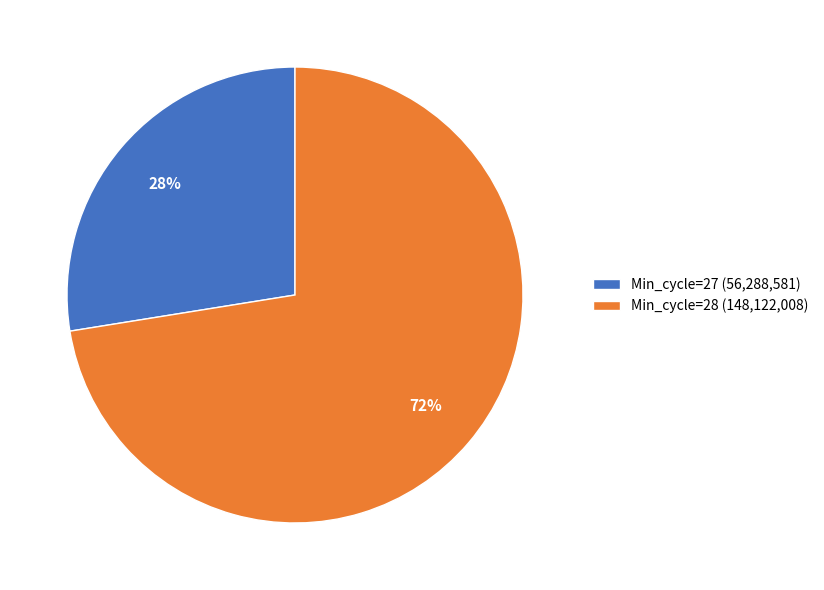

The Min_cycle=27 (56,288,581) slice represents 41% of the pie. True or false?

False